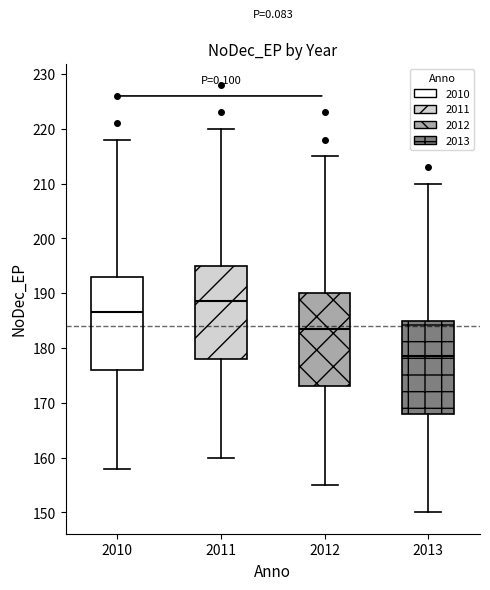

Where does the lower whisker of the box at x = 2010 end on the y-axis? The values are not printed on the chart, so give them approximately, as read against the axis.

158